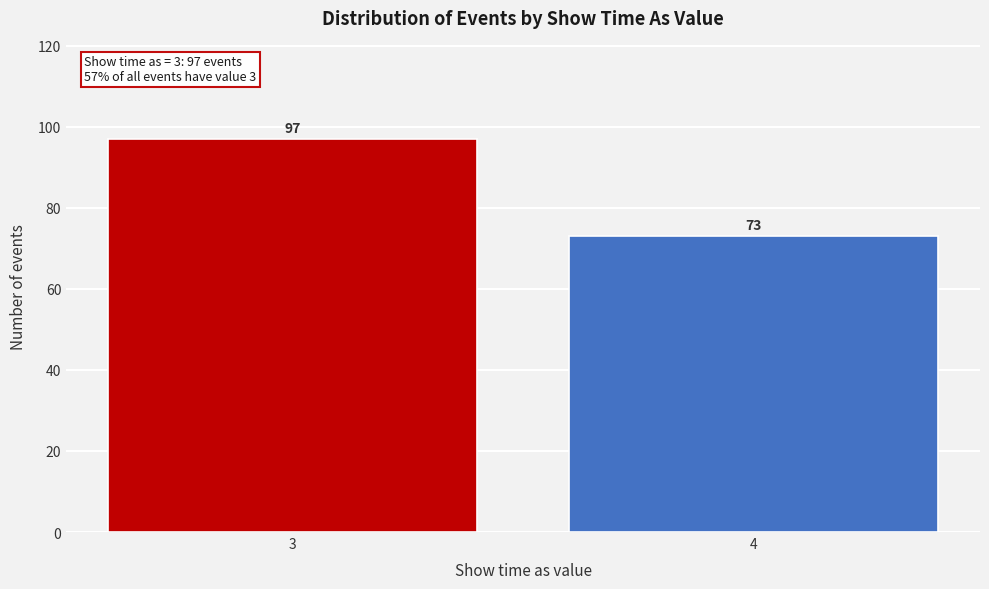

Reading right to left, extract all data points from this chart.

4=73	3=97